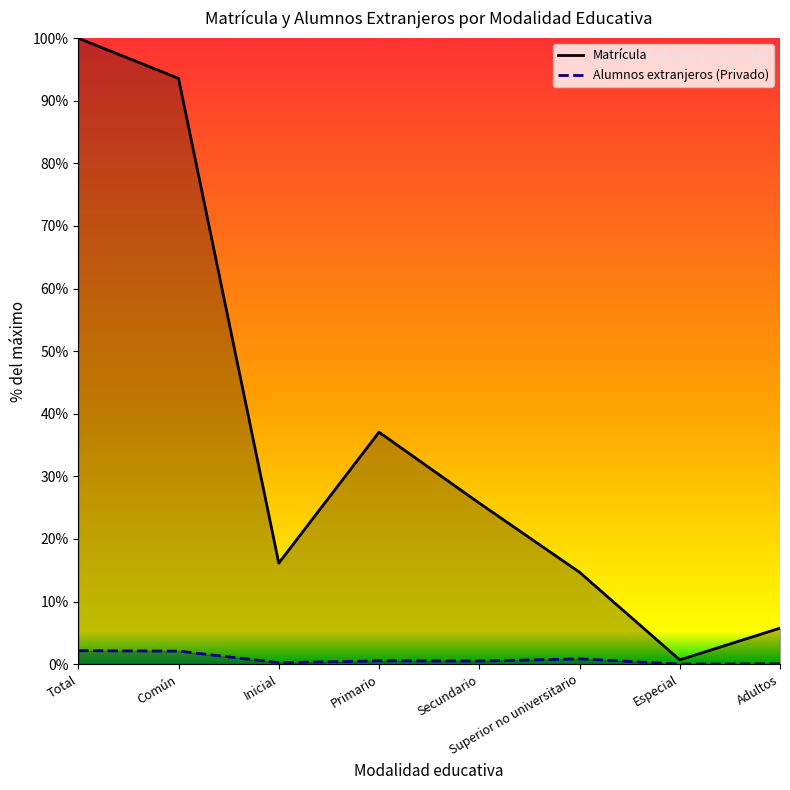

Is the value of Matrícula at Superior no universitario greater than the value of Alumnos extranjeros (Privado) at Primario?

Yes